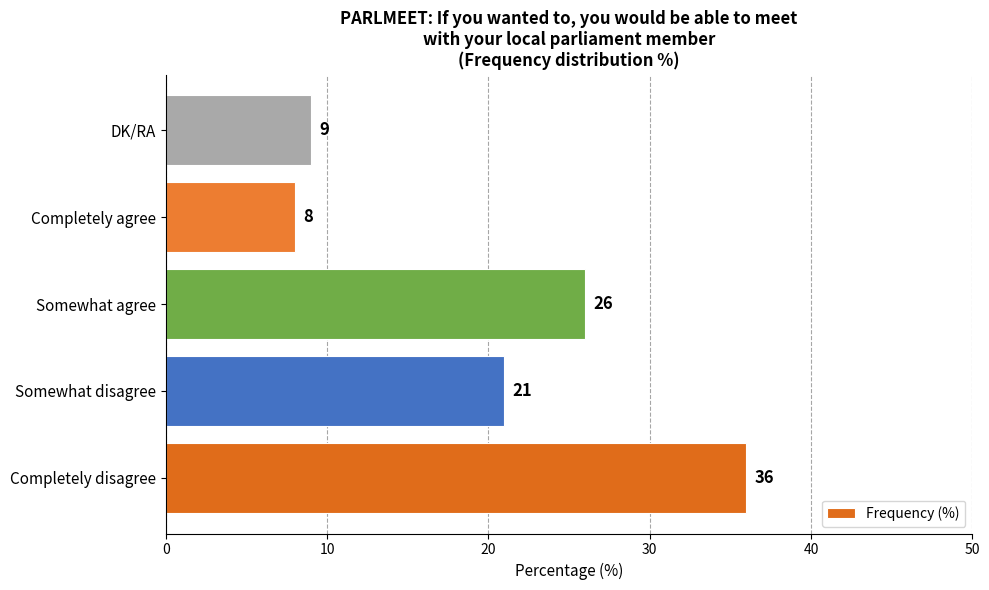

What is the ratio of the value at Completely disagree to the value at Completely agree?

4.5